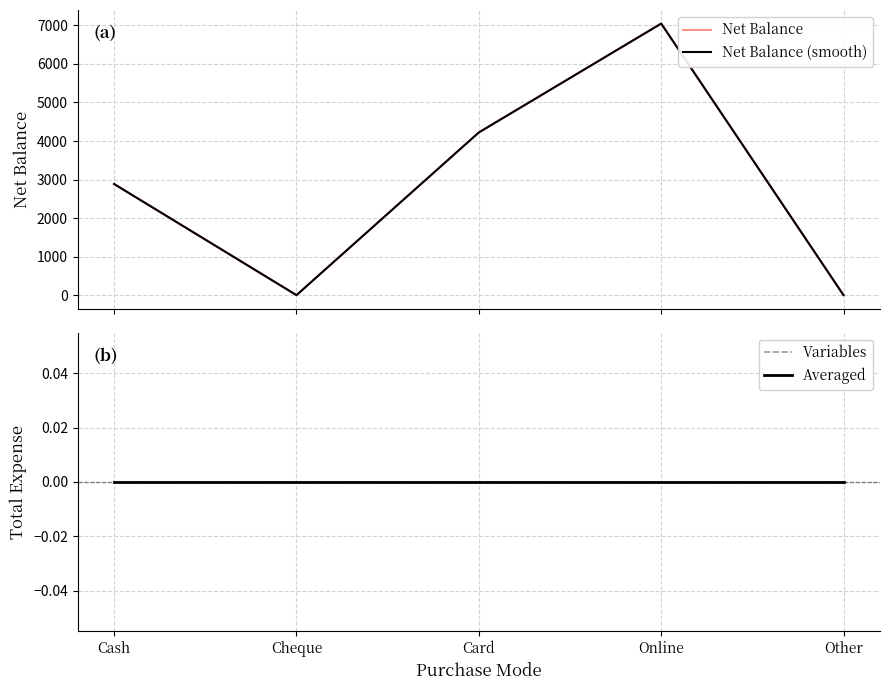

The Variables series shows 0 at Online. True or false?

True